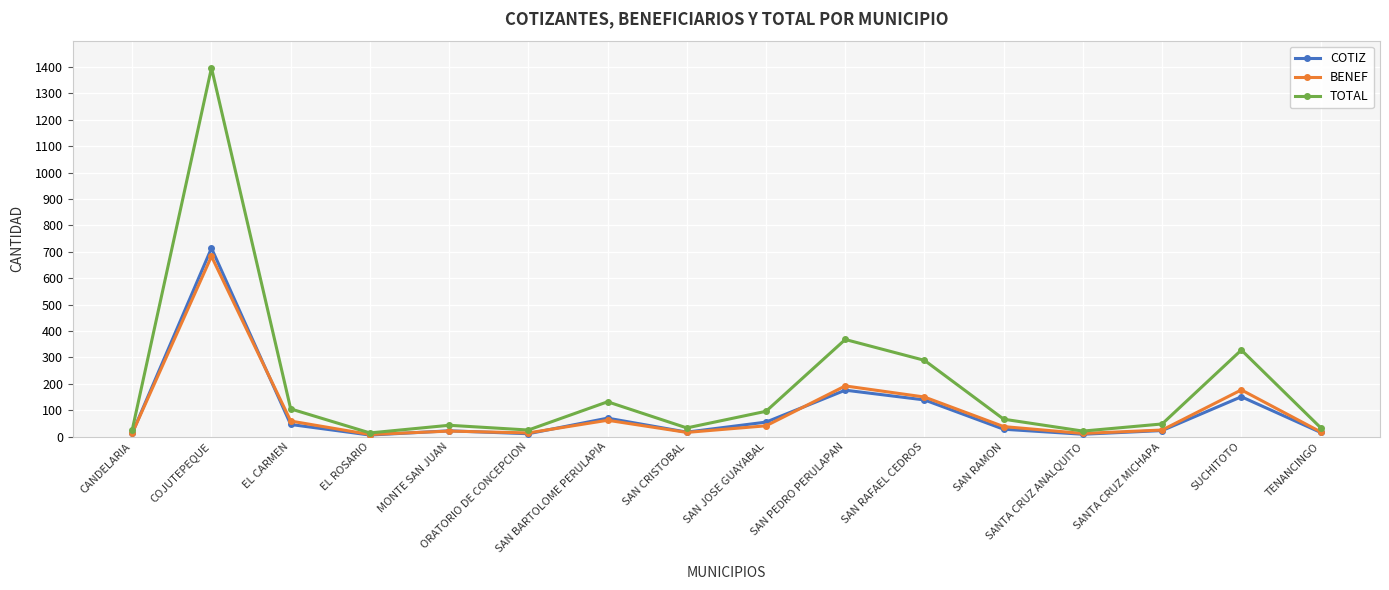

How many values in the TOTAL series are below 66?

8